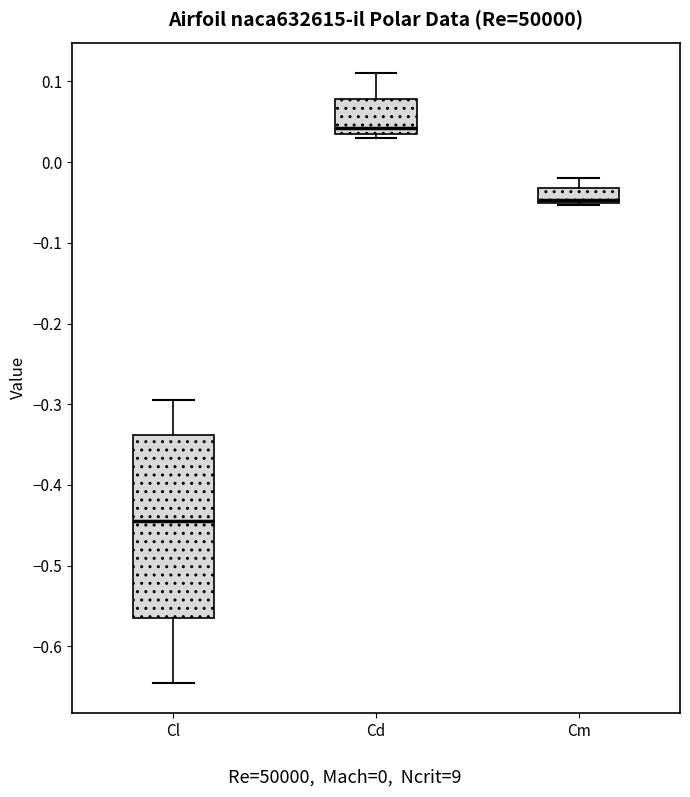

Reading left to right, transcribe this box plot: for each box, give where its median line is, the range the box spans, and where its two whiskers end, as read against the y-axis. The values are not printed on the chart, so give them approximately, as read against the axis.

Cl: median -0.44, box -0.57 to -0.34, whiskers -0.65 to -0.29
Cd: median 0.04 (just above the box's lower edge), box 0.04 to 0.08, whiskers 0.03 to 0.11
Cm: median -0.05 (just above the box's lower edge), box -0.05 to -0.03, whiskers -0.05 to -0.02